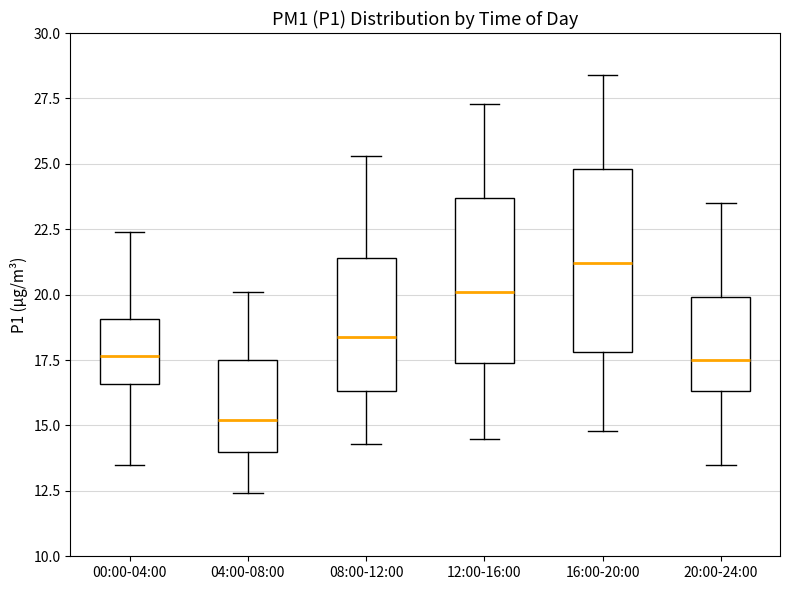

Which box is the tallest, from its lower edge to its upper edge?

16:00-20:00